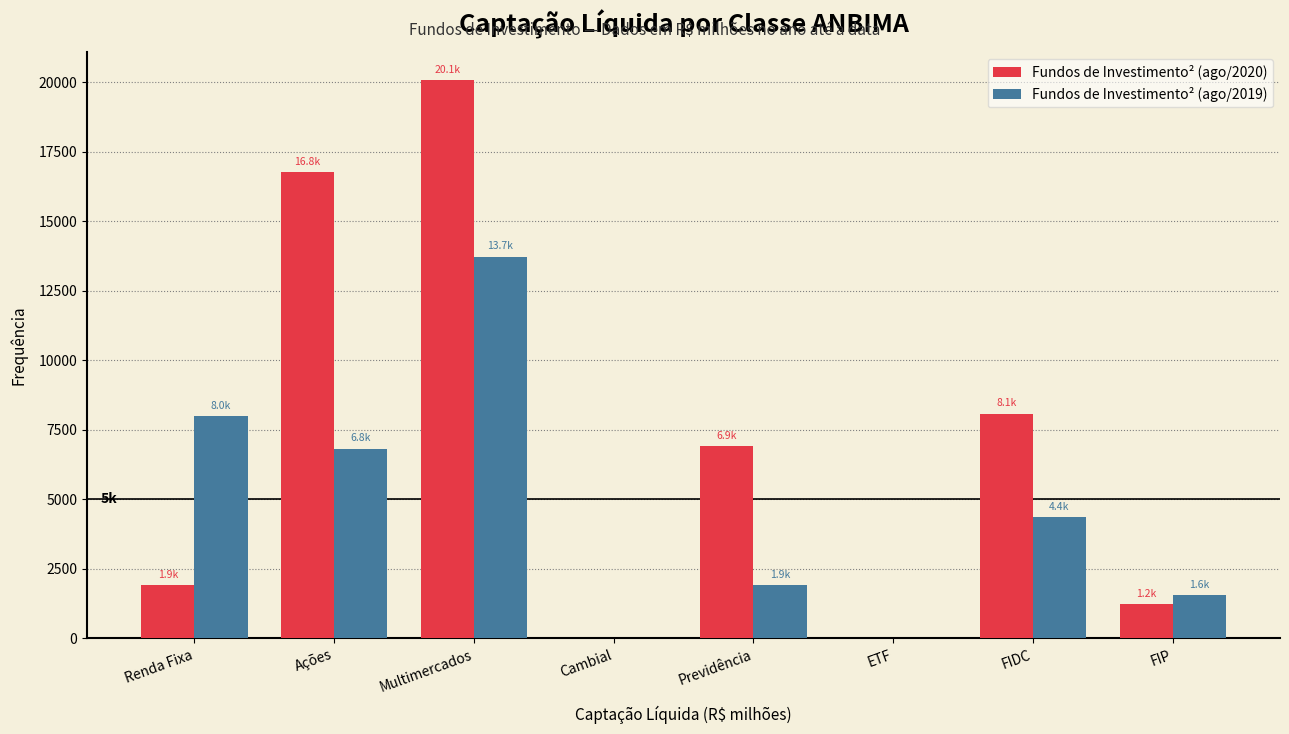

What is the sum of all Fundos de Investimento² (ago/2020) values?

54981.0